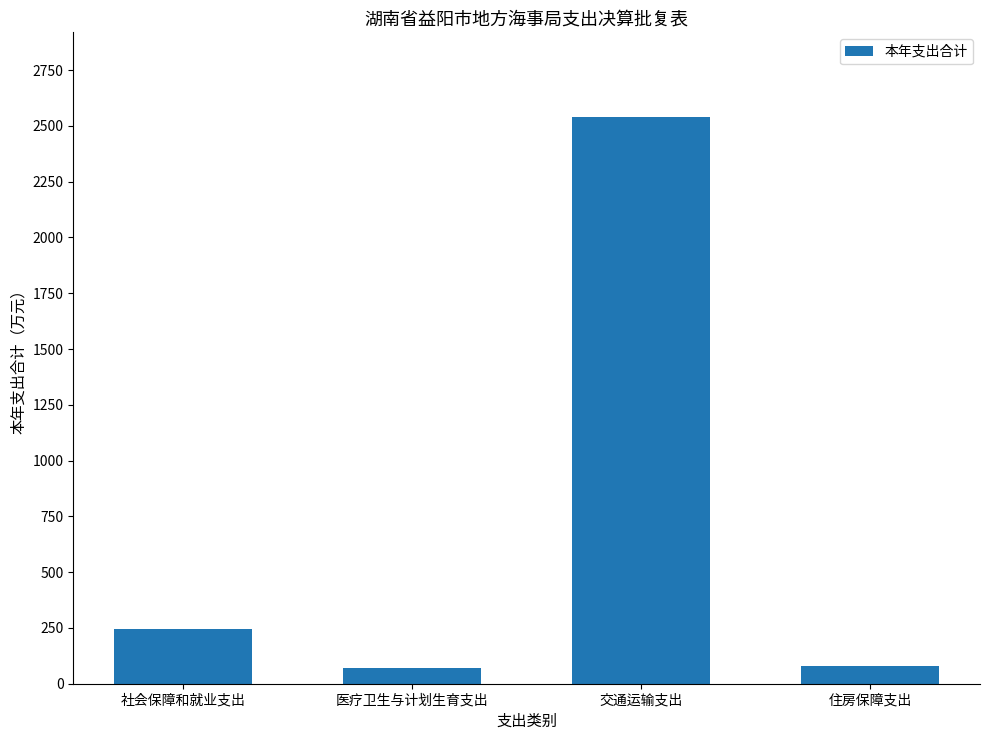

What is the maximum value shown in the chart?

2538.5